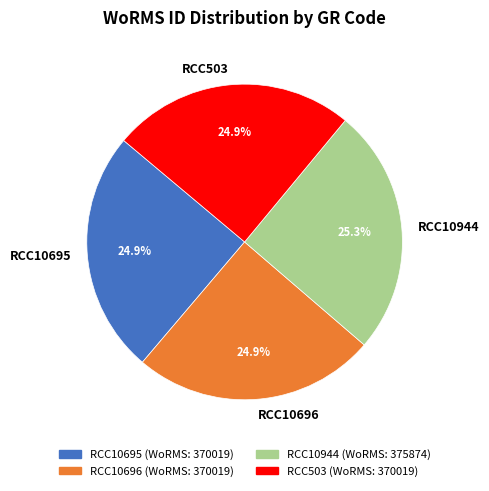

What percentage do RCC10944 and RCC503 together represent?

50.2%